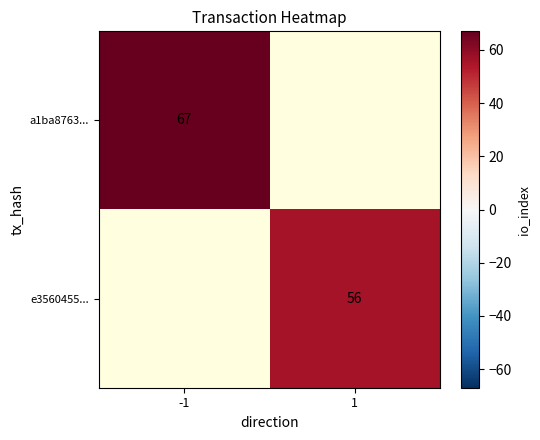

At how many categories does at least one series exceed 63?

1